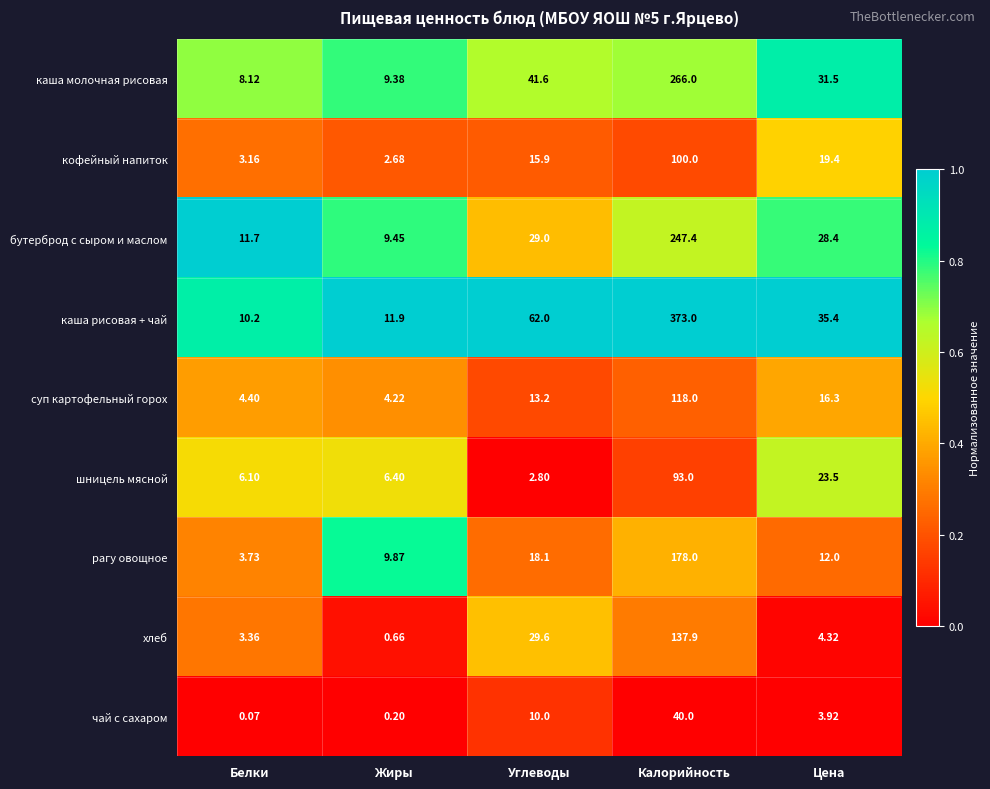

Which category has the highest value in the рагу овощное series?

Калорийность